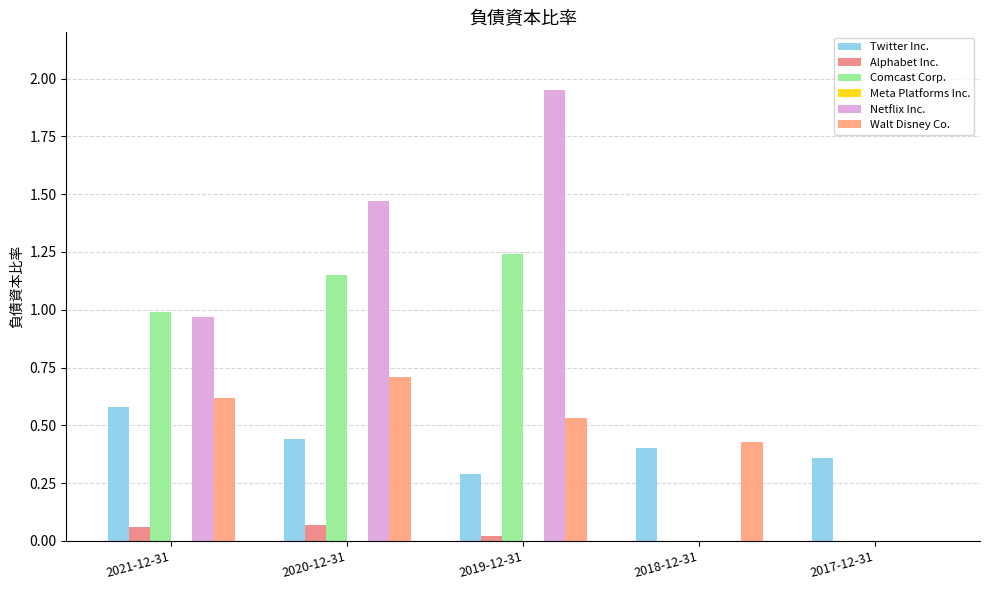

True or false: Alphabet Inc. has a value of 0.0 at 2019-12-31.

True